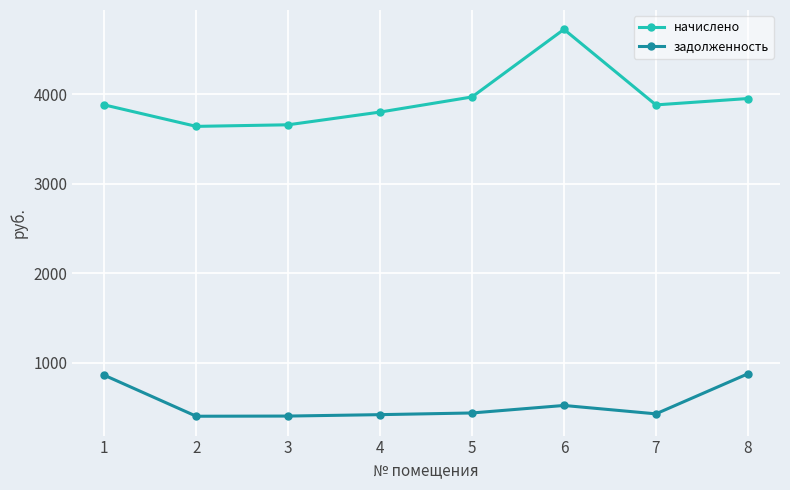

What is the difference between the maximum and second lowest values in the задолженность series?

471.8